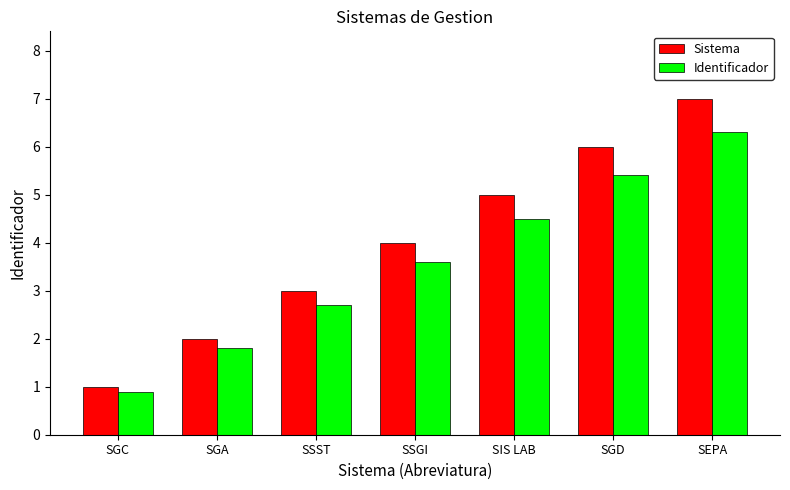

At which label does Identificador reach its peak?

SEPA